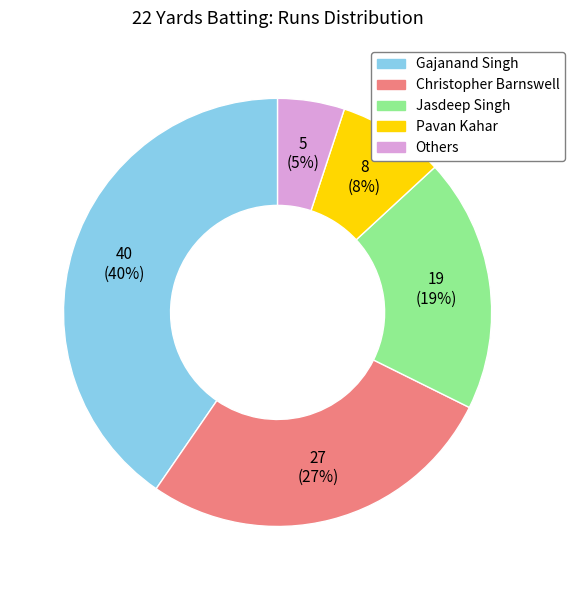

Is there any slice that represents more than half of the pie?

No